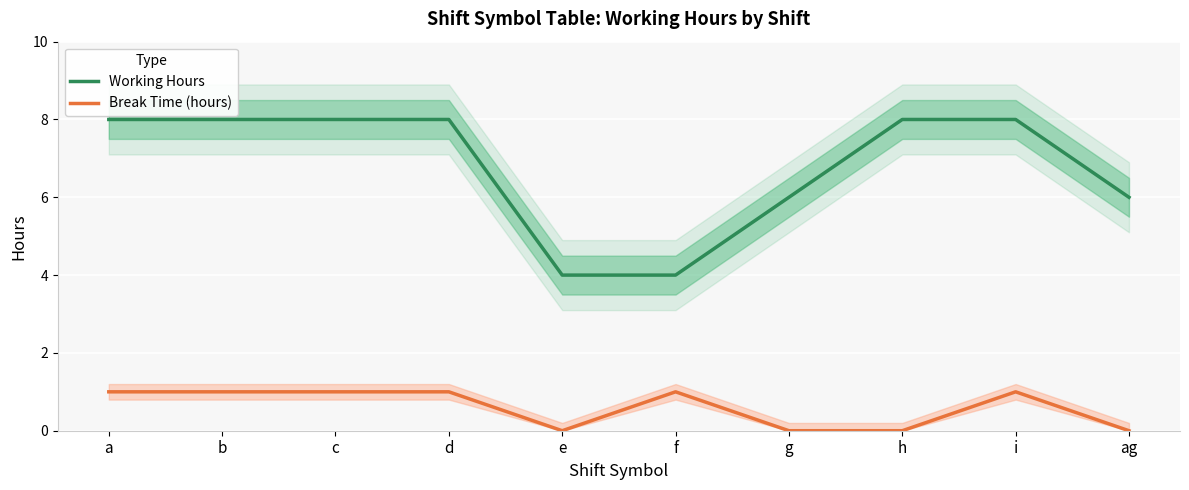

Read the Working Hours value at f.

4.0